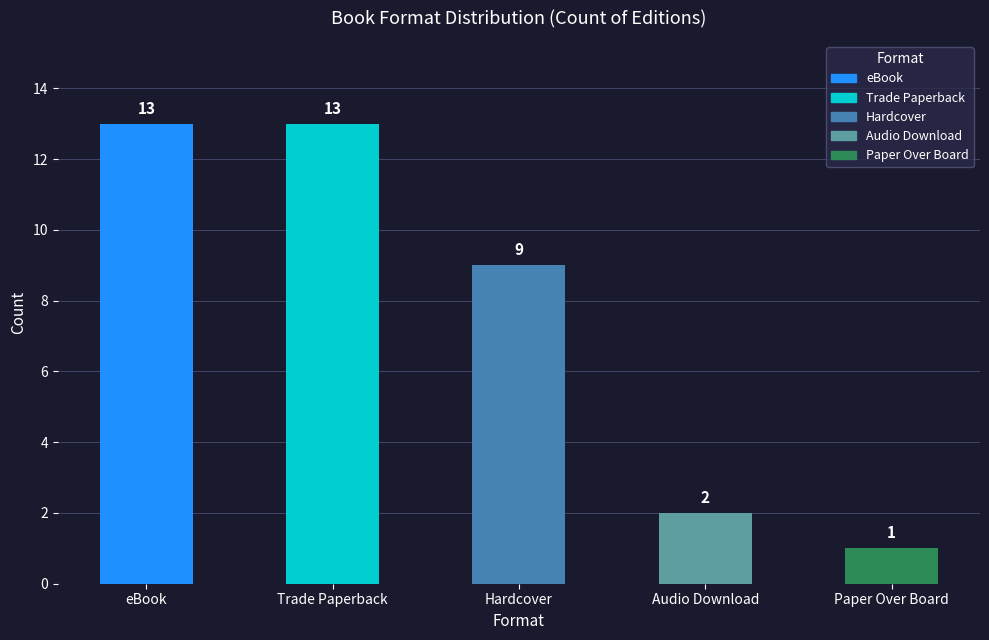

What is the sum of the values at Hardcover and Trade Paperback?

22